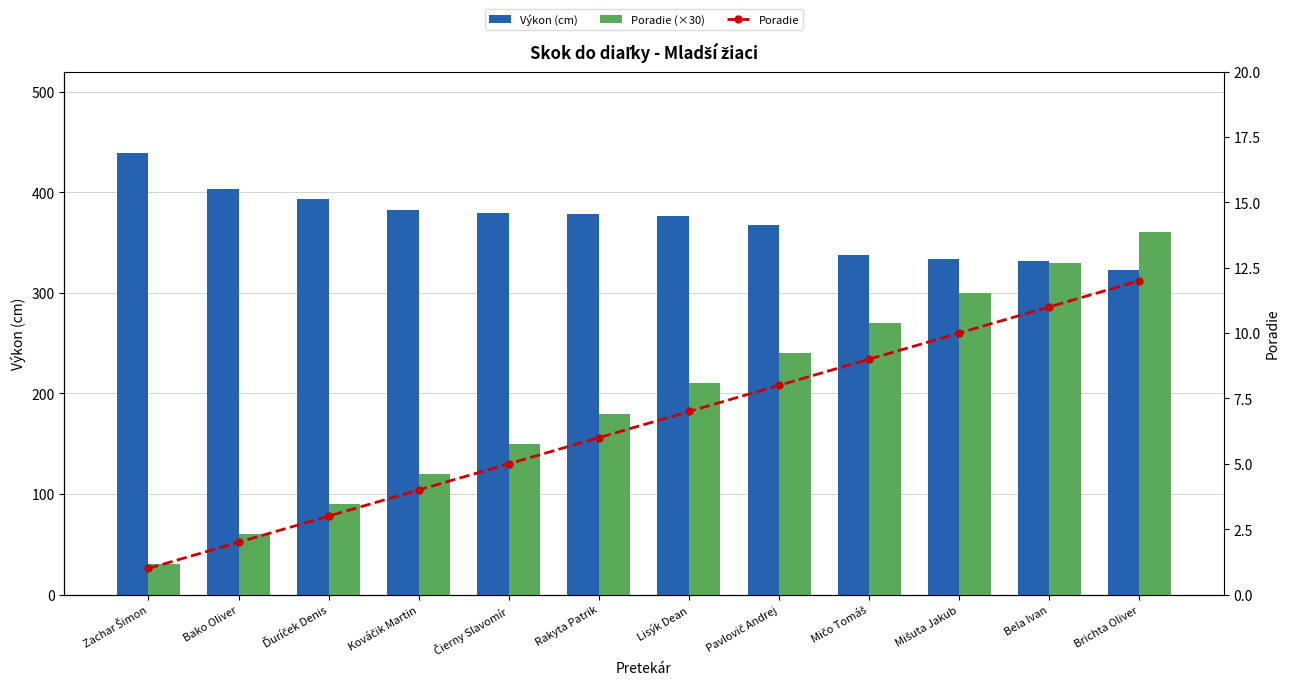

What position from the right is Čierny Slavomír?

8